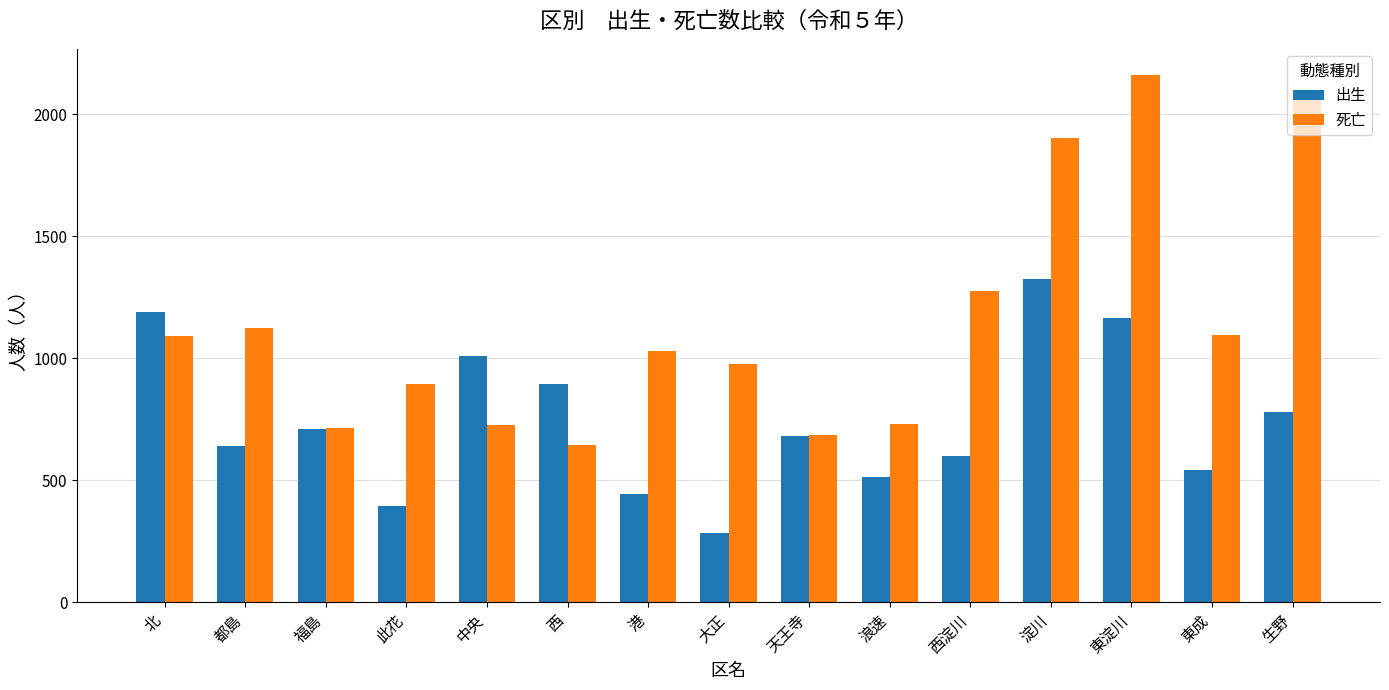

What is the sum of the 出生 values at 西淀川 and 中央?

1608